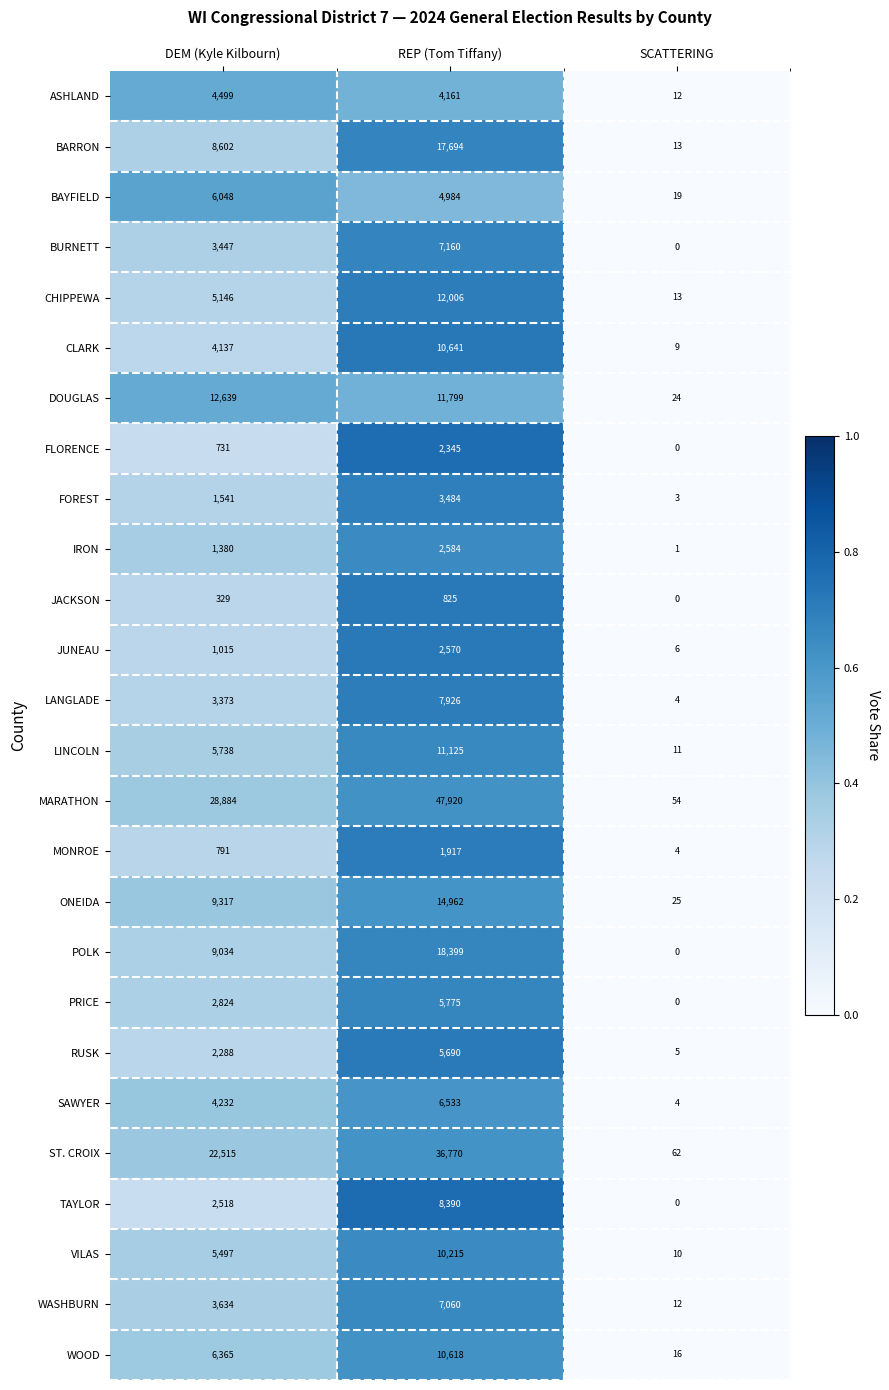

The value of WOOD at DEM (Kyle Kilbourn) is 8982. True or false?

False